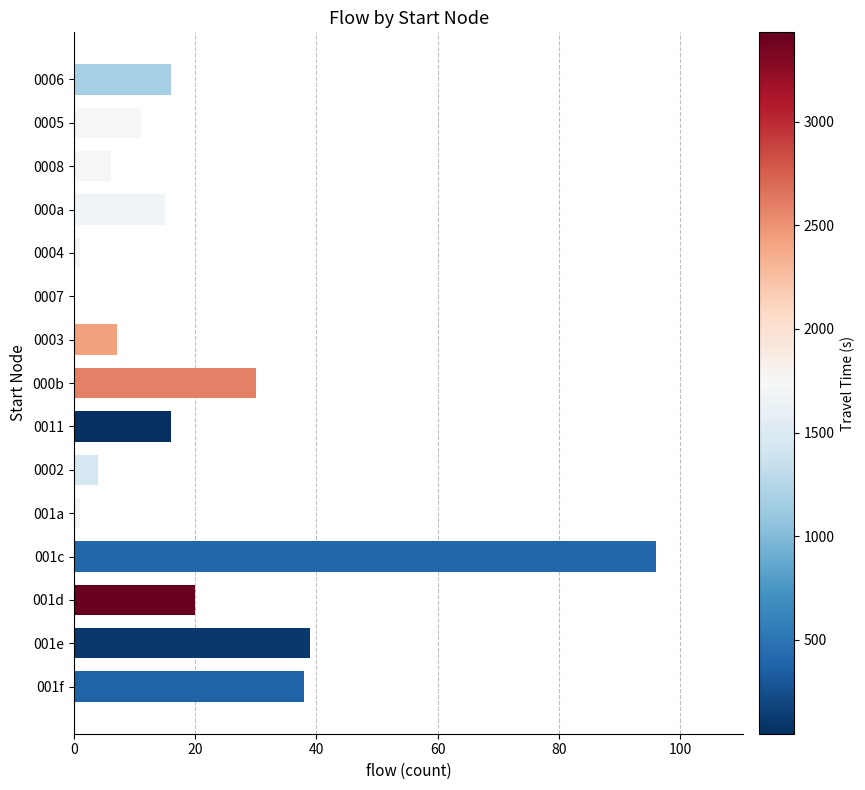

What is the average value?

20